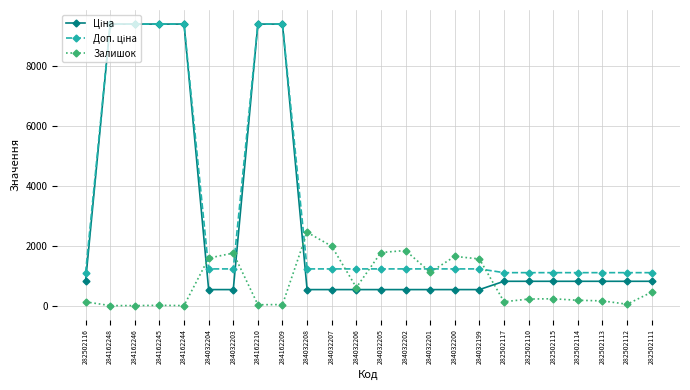

What is the difference between the Залишок values at 284032204 and 284032205?

187.0